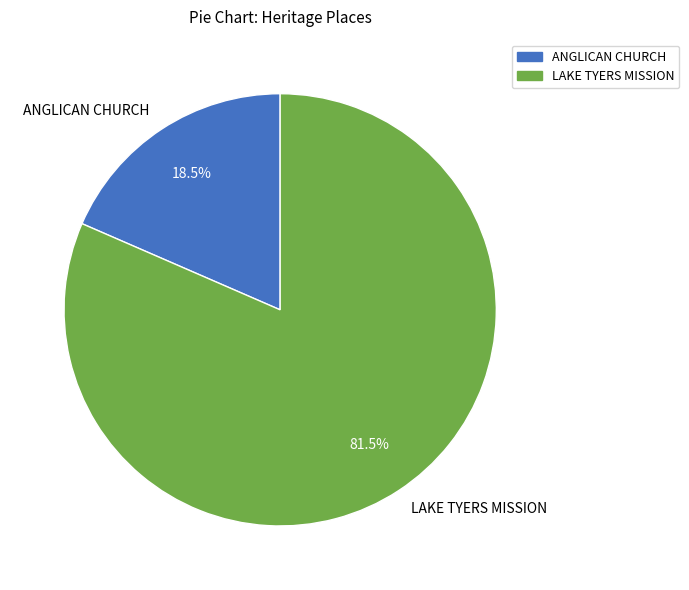

Which slice is the smallest?

ANGLICAN CHURCH